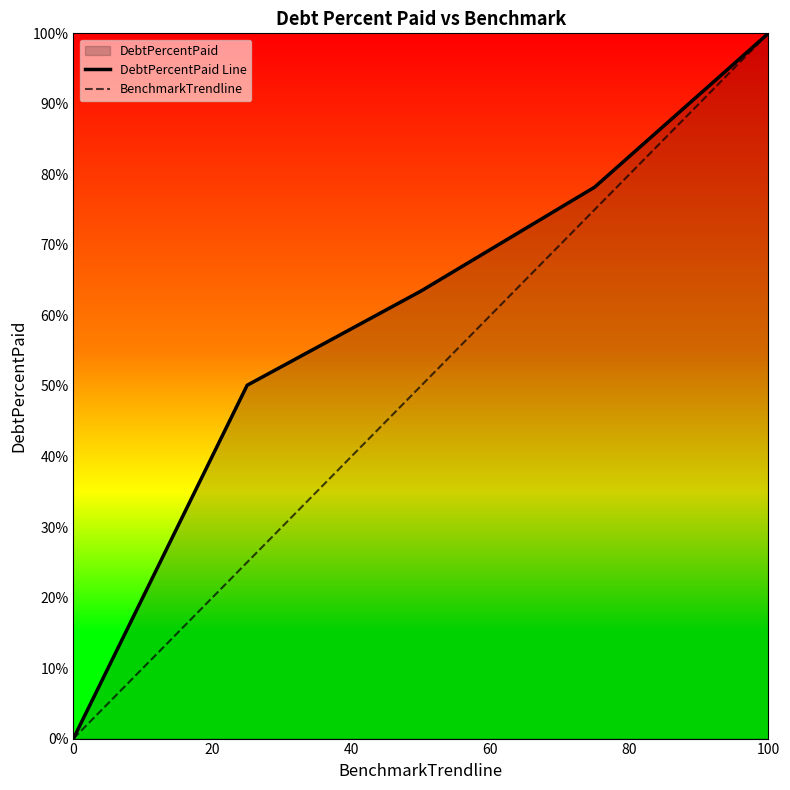

True or false: DebtPercentPaid Line and BenchmarkTrendline cross at least once.

False